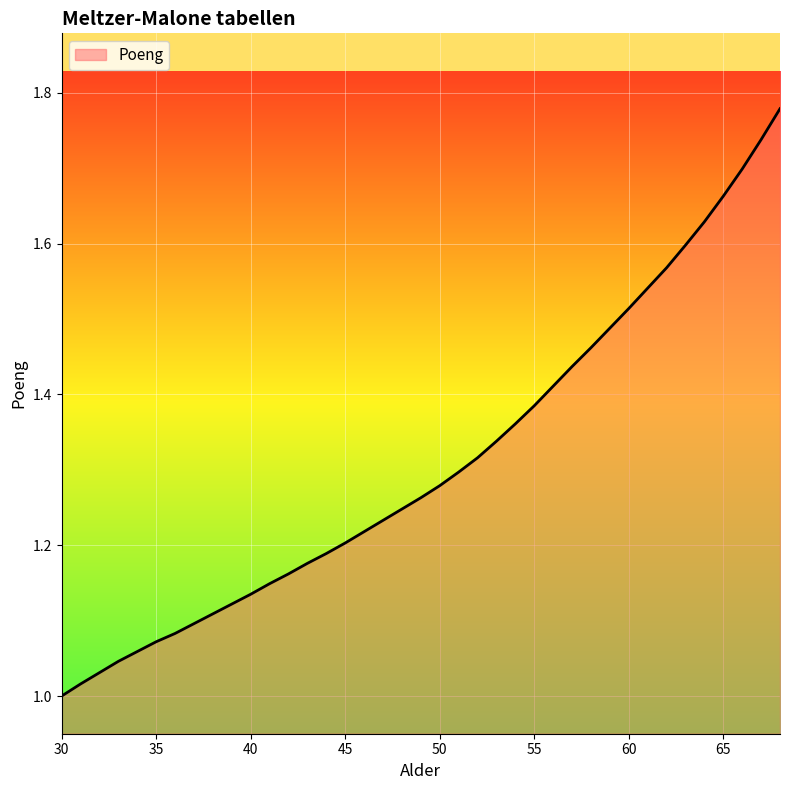

How many lines are shown in the chart?

1